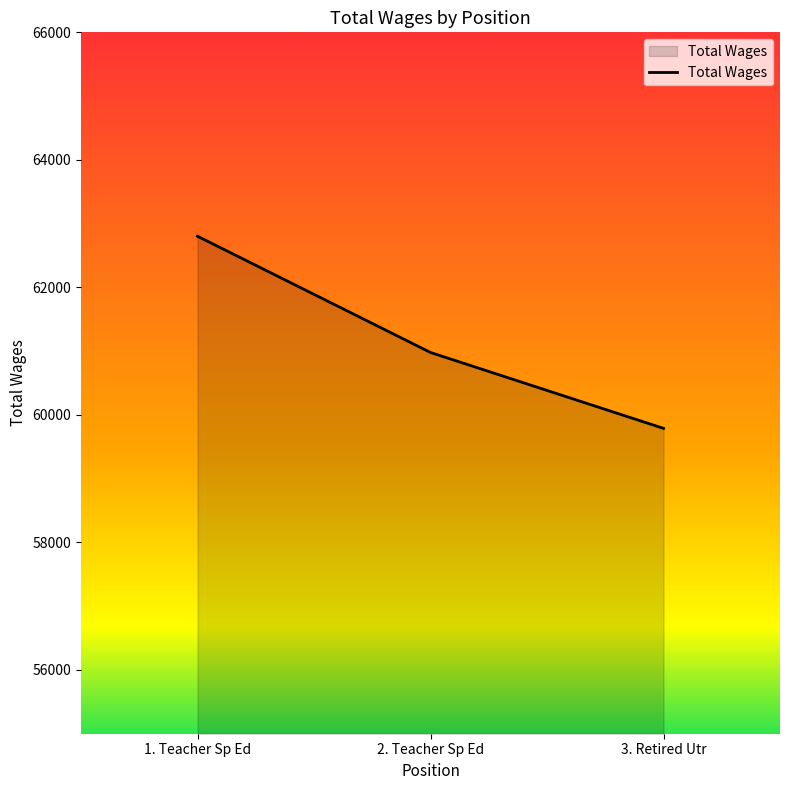

What is the change in value from 1. Teacher Sp Ed to 3. Retired Utr?

-3013